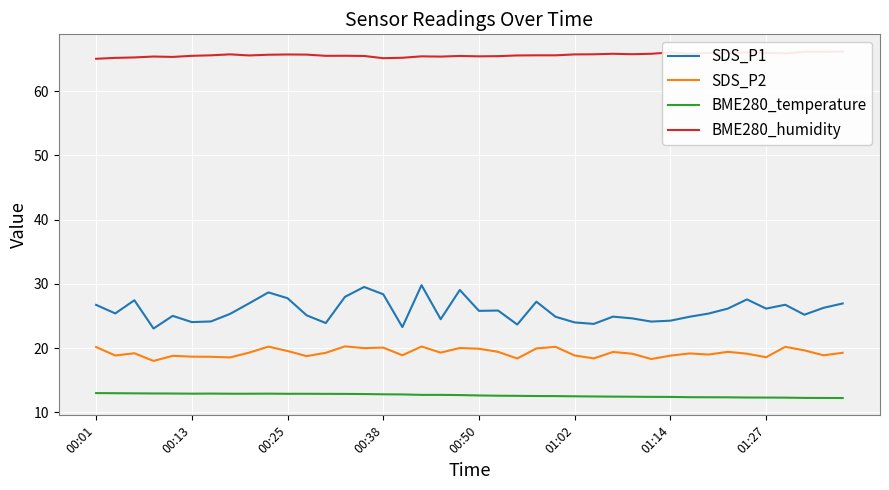

What is the minimum value for BME280_temperature?

12.2